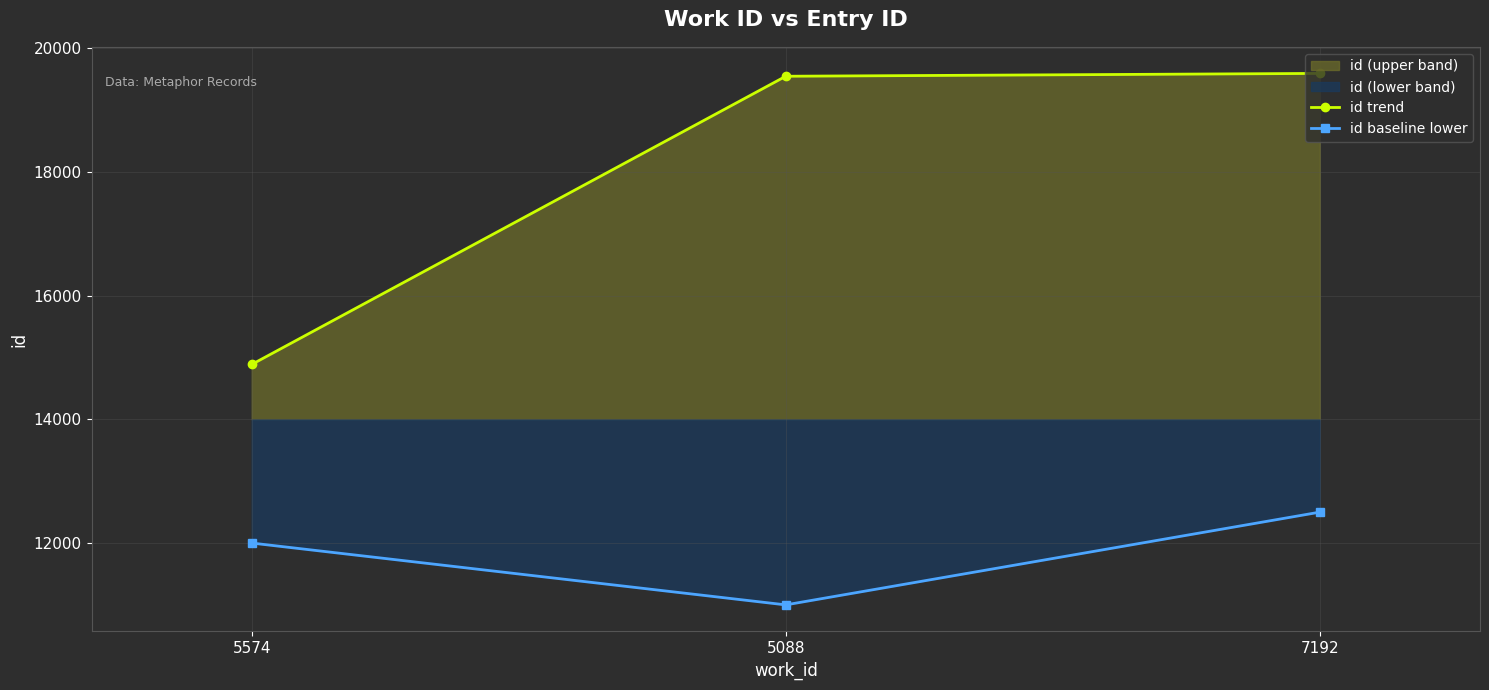

List the series in order of their peak value, lowest first.

id baseline lower, id trend